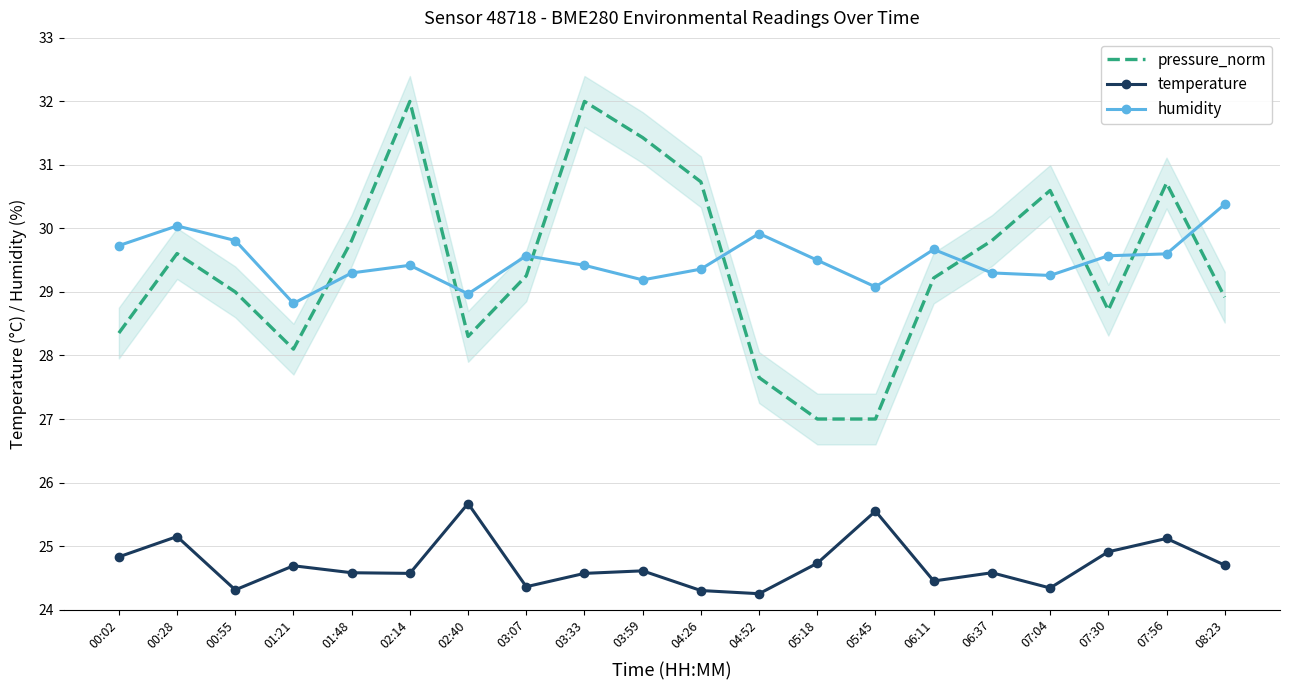

The humidity series shows 15.5 at 02:40. True or false?

False